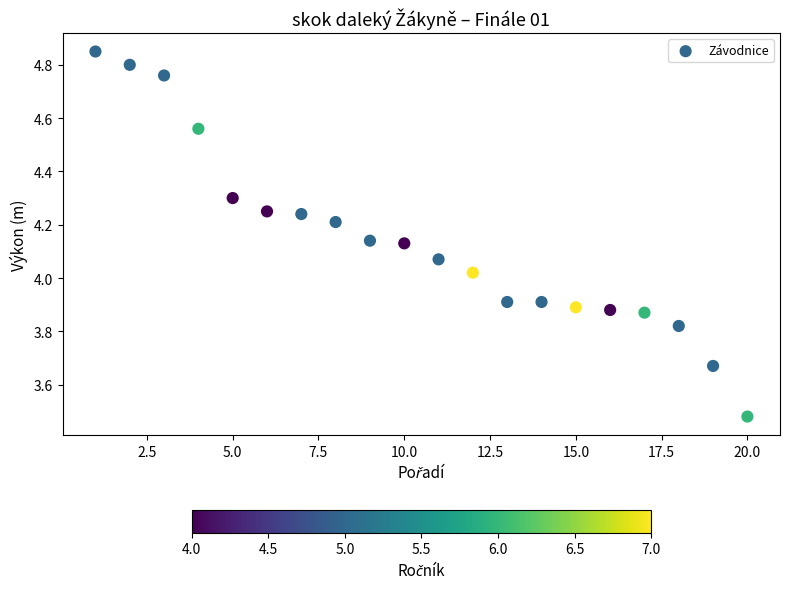

What is the range of Y values (max minus min)?

1.4